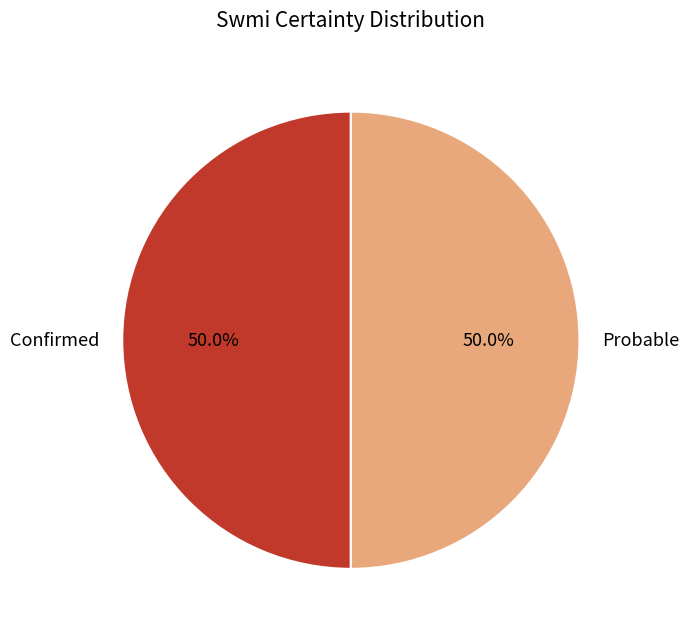

Approximately how many times larger is the value at Confirmed compared to Probable?

1.0